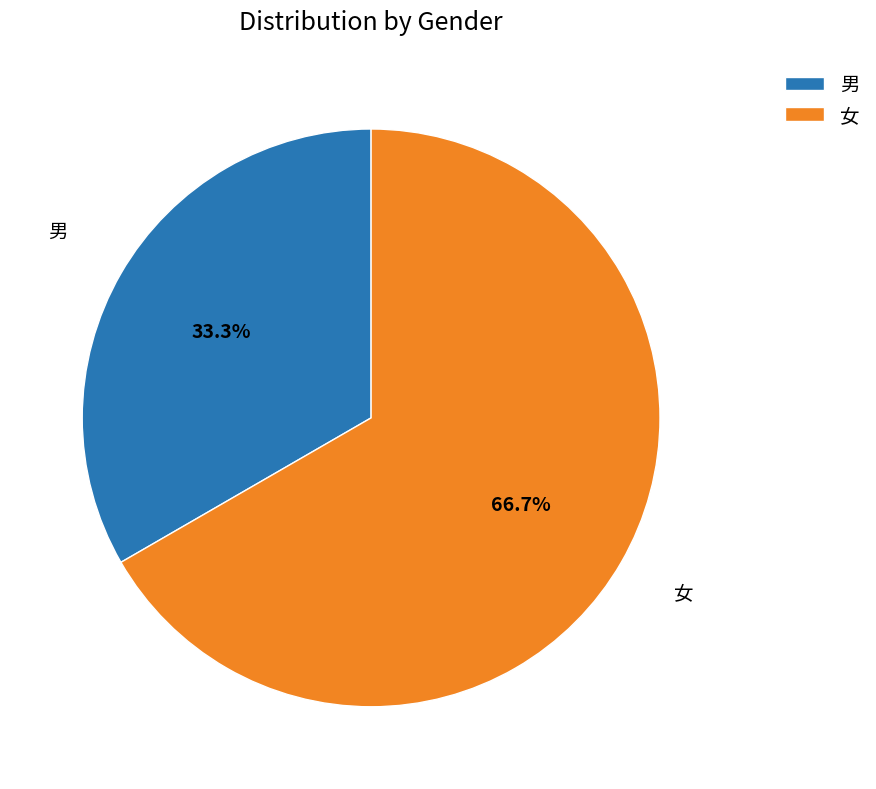

Which slice is the largest?

女